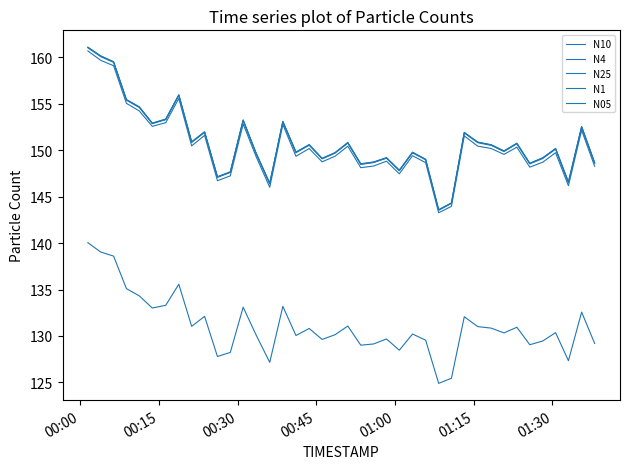

How many lines are shown in the chart?

5